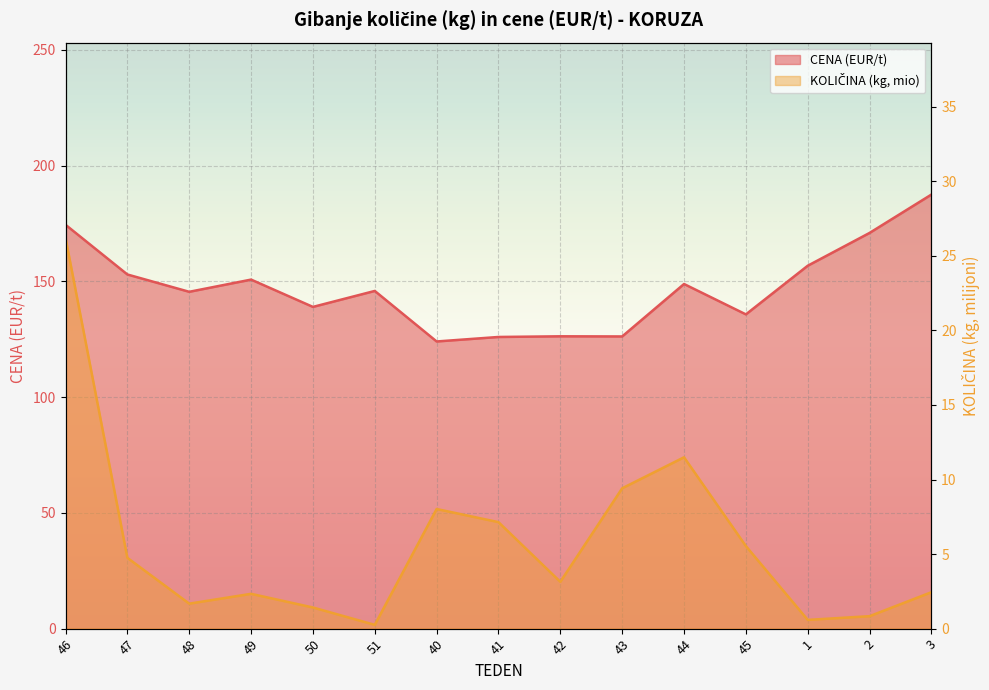

What is the total value across all series at 3?

189.9